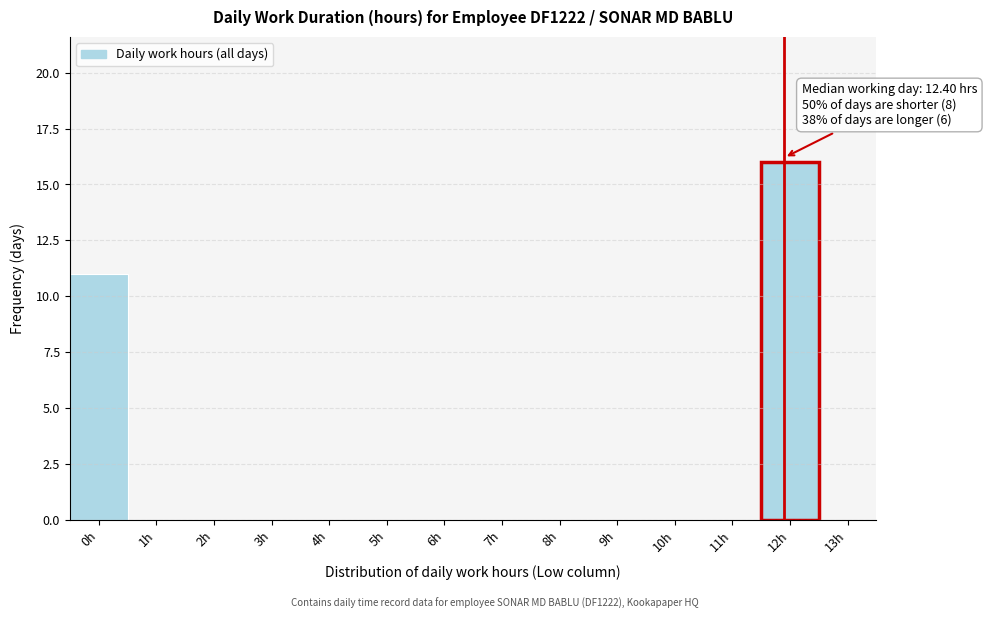

Reading left to right, list all the values displayed in this chart.

0h=11	1h=0	2h=0	3h=0	4h=0	5h=0	6h=0	7h=0	8h=0	9h=0	10h=0	11h=0	12h=16	13h=0